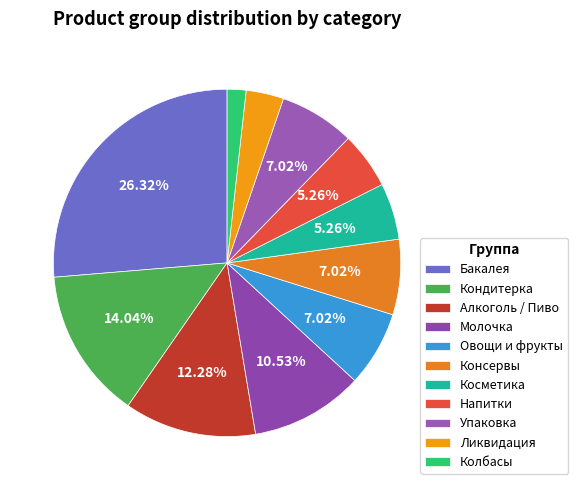

Is it true that Напитки is 5% of the pie?

True